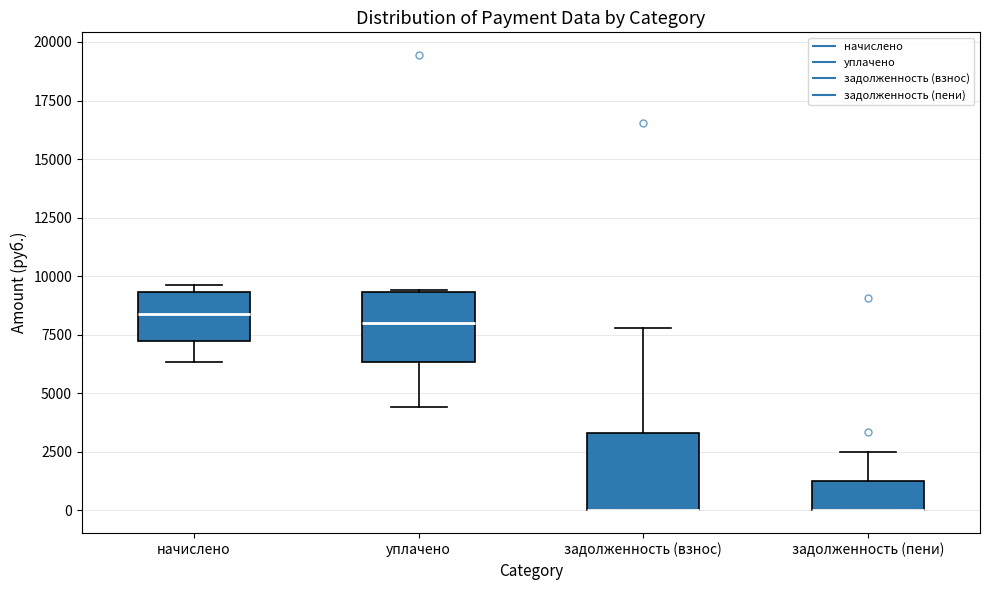

Where is the lower edge of the box for начислено on the y-axis? The values are not printed on the chart, so give them approximately, as read against the axis.

7000